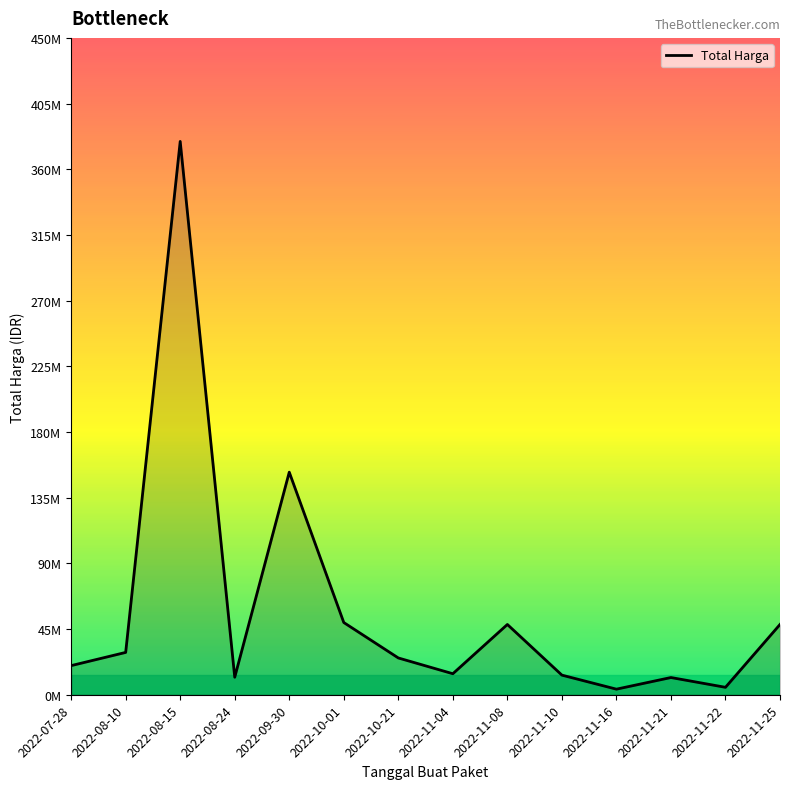

The chart shows a value of 2557427 at 2022-11-22. True or false?

False